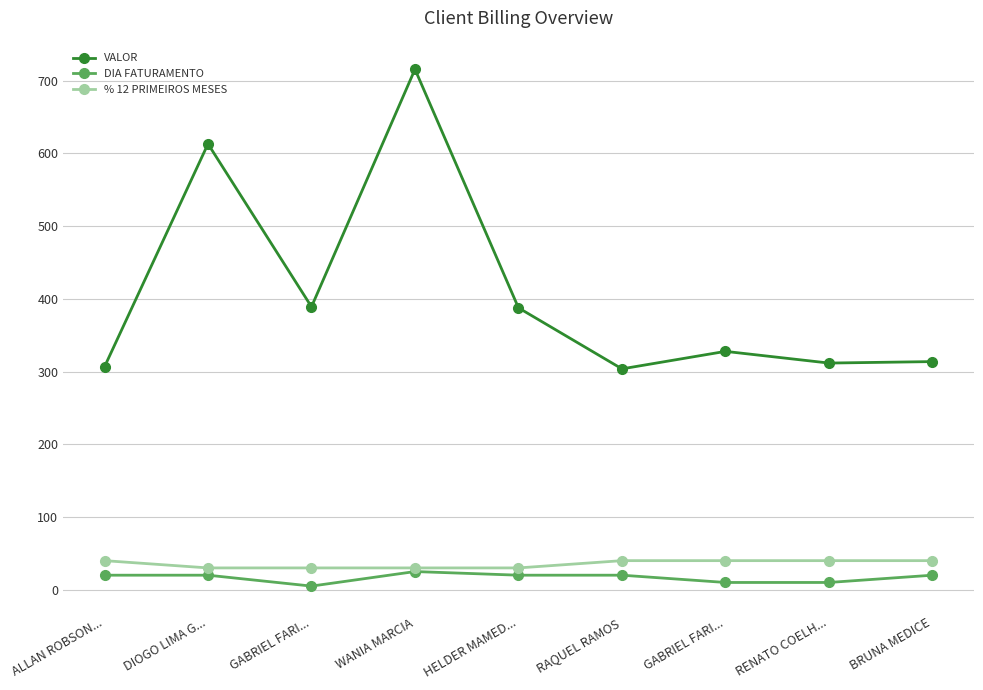

True or false: VALOR has a value of 411.7 at BRUNA MEDICE.

False